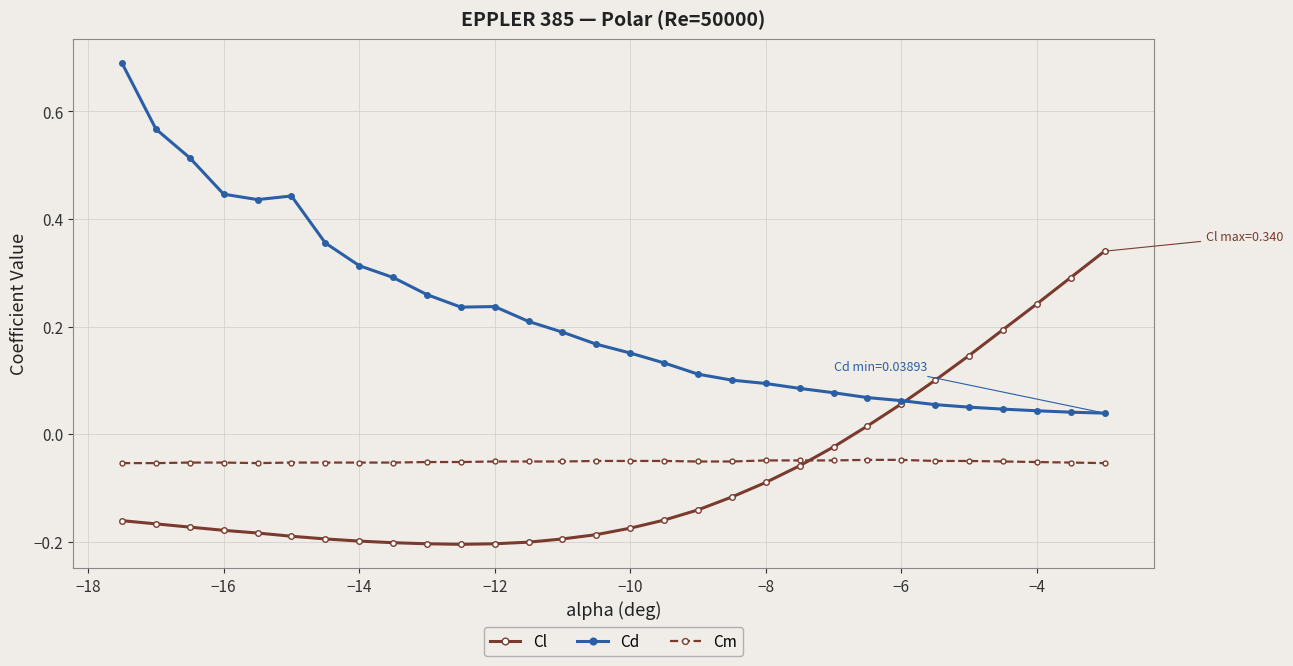

True or false: Cd and Cm cross at least once.

False